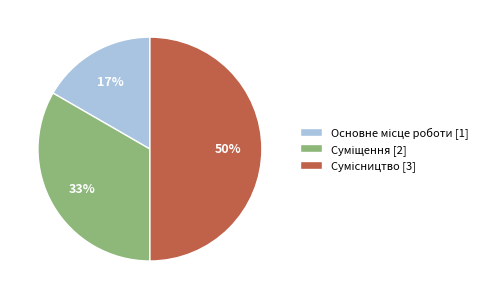

To the nearest percent, what is the difference between the largest and smallest slice percentages?

33%